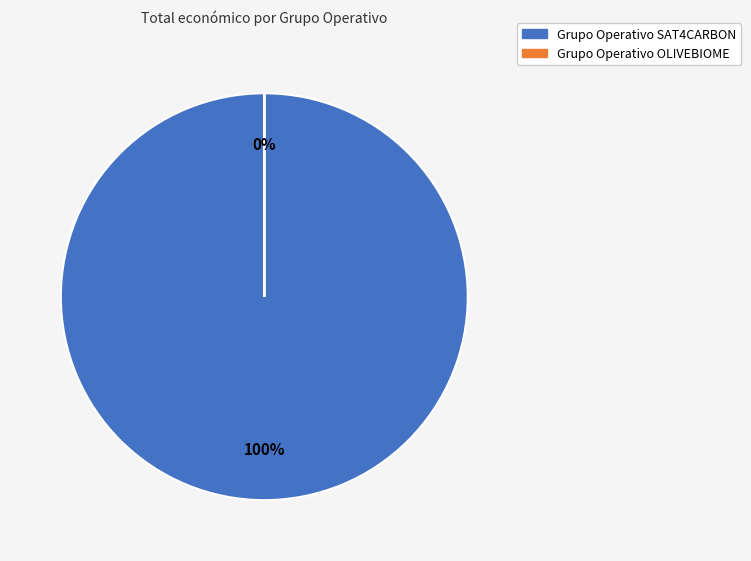

To the nearest percent, what is the difference between the Grupo Operativo SAT4CARBON and Grupo Operativo OLIVEBIOME slice percentages?

100%